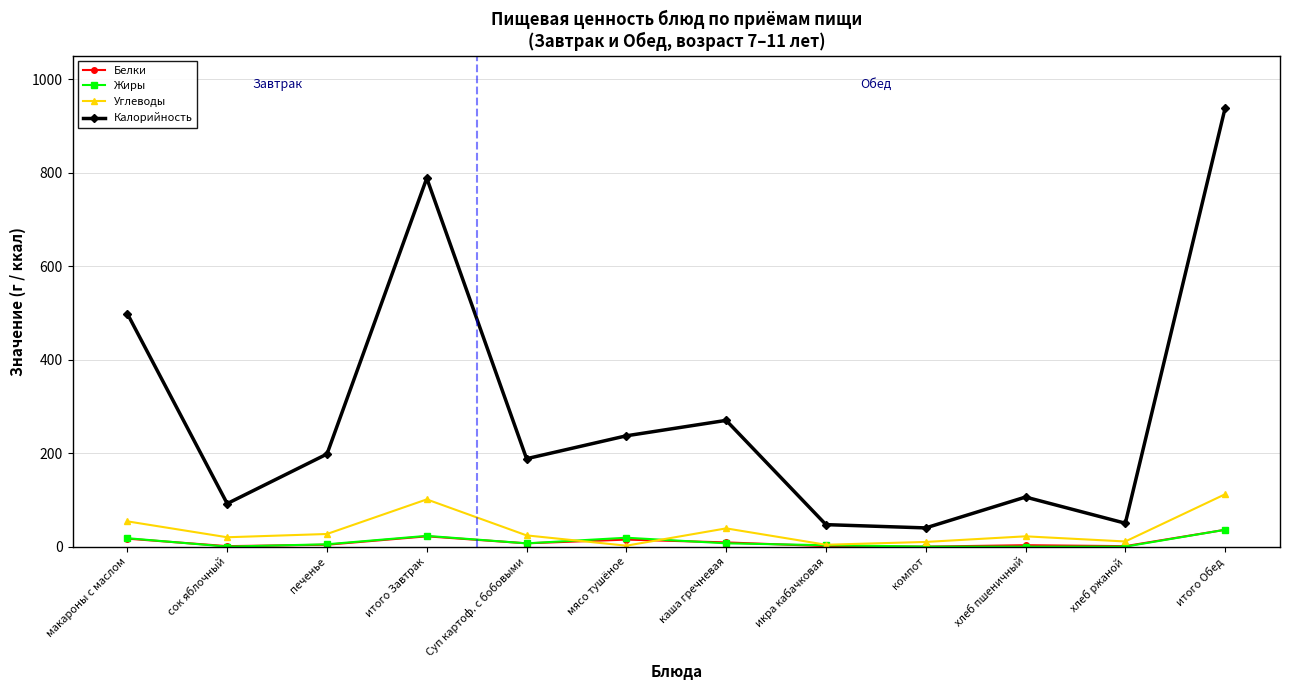

Between каша гречневая and хлеб пшеничный, which series saw the biggest shift?

Калорийность